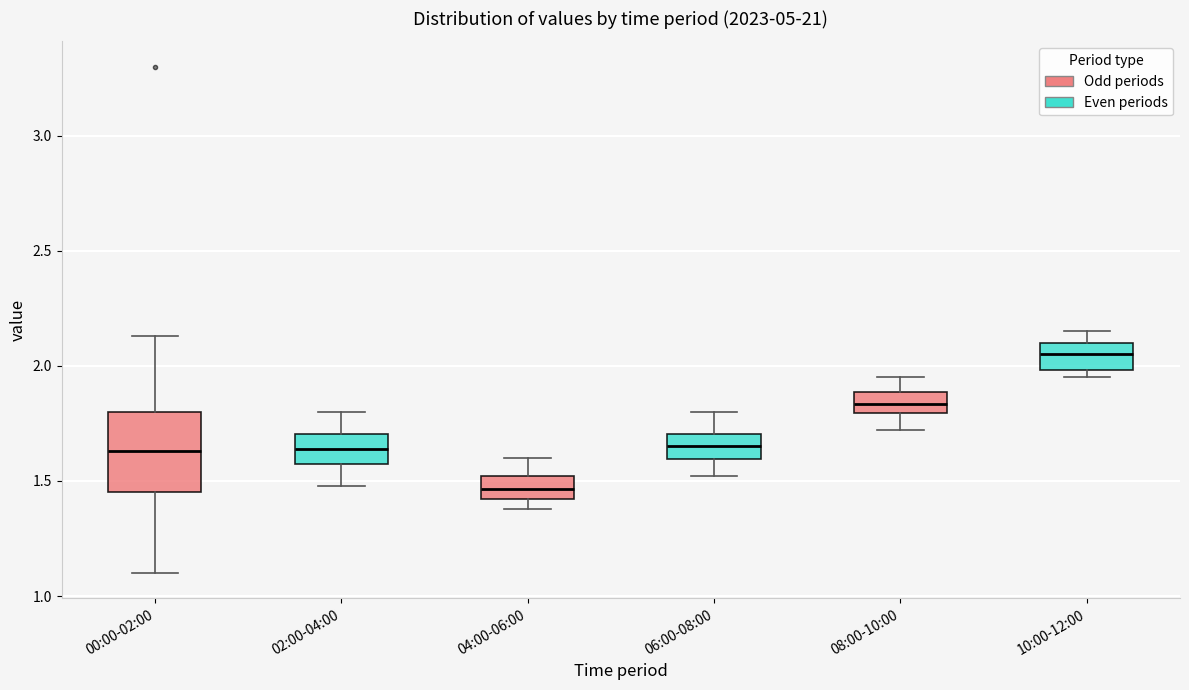

Reading left to right, transcribe this box plot: for each box, give where its median line is, the range the box spans, and where its two whiskers end, as read against the y-axis. The values are not printed on the chart, so give them approximately, as read against the axis.

00:00-02:00: median 1.65, box 1.45 to 1.80, whiskers 1.10 to 2.15
02:00-04:00: median 1.65, box 1.55 to 1.70, whiskers 1.50 to 1.80
04:00-06:00: median 1.45, box 1.40 to 1.50, whiskers 1.40 (just below the box's lower edge) to 1.60
06:00-08:00: median 1.65, box 1.60 to 1.70, whiskers 1.50 to 1.80
08:00-10:00: median 1.85, box 1.80 to 1.90, whiskers 1.70 to 1.95
10:00-12:00: median 2.05, box 2.00 to 2.10, whiskers 1.95 to 2.15